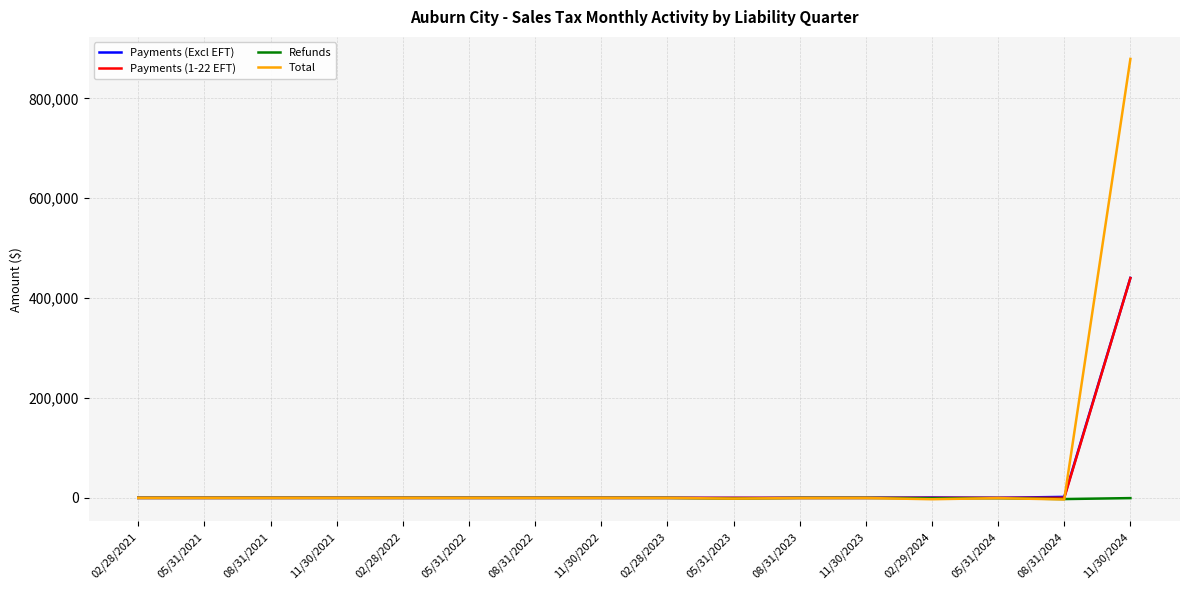

What is the lowest value of the Payments (Excl EFT) series?

0.6